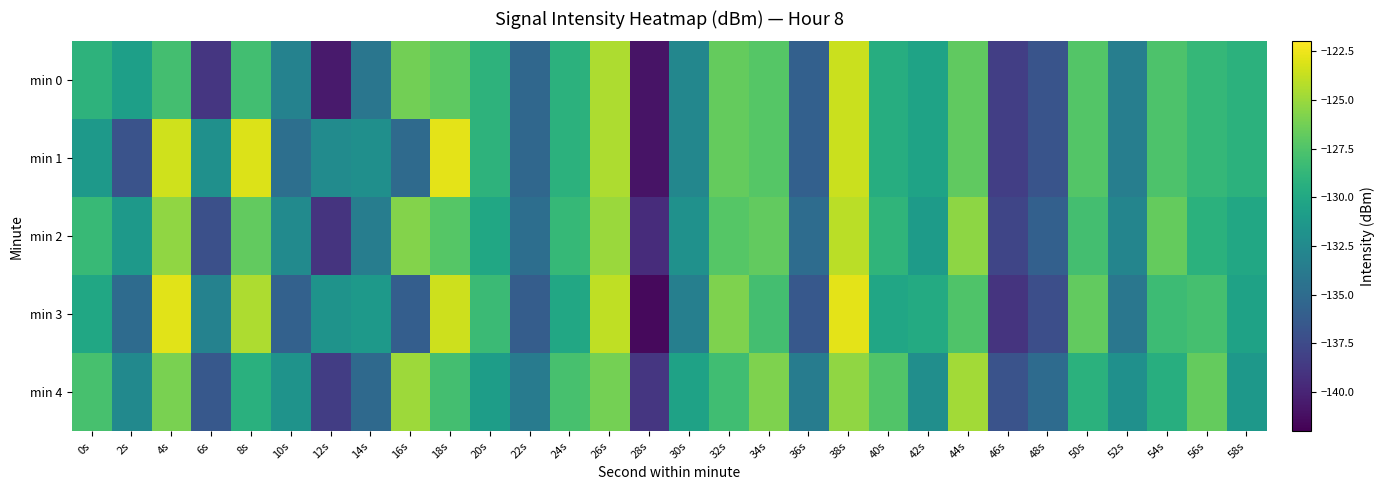

Reading left to right, what are all the values shown in this chart?

min 0: 0s=-129.0	2s=-130.7	4s=-128.0	6s=-138.8	8s=-128.0	10s=-133.1	12s=-140.5	14s=-134.1	16s=-126.3	18s=-127.0	20s=-129.0	22s=-135.3	24s=-129.1	26s=-124.4	28s=-140.9	30s=-132.7	32s=-126.8	34s=-127.2	36s=-135.9	38s=-123.6	40s=-129.6	42s=-130.4	44s=-126.9	46s=-138.3	48s=-136.8	50s=-127.4	52s=-133.4	54s=-127.6	56s=-128.7	58s=-129.2
min 1: 0s=-131.2	2s=-136.9	4s=-123.4	6s=-132.0	8s=-123.1	10s=-134.7	12s=-132.3	14s=-132.0	16s=-135.1	18s=-122.9	20s=-129.0	22s=-135.3	24s=-129.1	26s=-124.4	28s=-140.9	30s=-132.7	32s=-126.8	34s=-127.2	36s=-135.9	38s=-123.6	40s=-129.6	42s=-130.4	44s=-126.9	46s=-138.3	48s=-136.8	50s=-127.4	52s=-133.4	54s=-127.6	56s=-128.7	58s=-129.2
min 2: 0s=-128.5	2s=-131.2	4s=-125.3	6s=-137.1	8s=-126.8	10s=-132.4	12s=-139.0	14s=-133.5	16s=-125.7	18s=-127.3	20s=-130.1	22s=-134.8	24s=-128.6	26s=-125.0	28s=-139.5	30s=-131.9	32s=-127.3	34s=-126.8	36s=-134.9	38s=-124.1	40s=-128.9	42s=-131.0	44s=-125.4	46s=-137.8	48s=-135.9	50s=-128.0	52s=-132.9	54s=-126.7	56s=-129.2	58s=-130.0
min 3: 0s=-130.1	2s=-135.0	4s=-122.9	6s=-133.1	8s=-124.5	10s=-135.8	12s=-131.7	14s=-131.2	16s=-136.0	18s=-123.5	20s=-128.4	22s=-136.1	24s=-130.0	26s=-123.9	28s=-141.5	30s=-133.4	32s=-125.9	34s=-128.0	36s=-136.5	38s=-122.8	40s=-130.2	42s=-129.8	44s=-127.5	46s=-139.0	48s=-137.2	50s=-126.8	52s=-134.1	54s=-128.3	56s=-127.9	58s=-130.5
min 4: 0s=-127.8	2s=-132.5	4s=-126.0	6s=-136.5	8s=-129.3	10s=-131.7	12s=-138.4	14s=-135.2	16s=-124.9	18s=-128.0	20s=-130.9	22s=-133.7	24s=-127.8	26s=-126.2	28s=-138.8	30s=-130.5	32s=-128.1	34s=-125.9	36s=-133.6	38s=-125.3	40s=-127.4	42s=-132.1	44s=-124.8	46s=-136.9	48s=-135.0	50s=-129.2	52s=-132.0	54s=-129.5	56s=-126.7	58s=-131.3